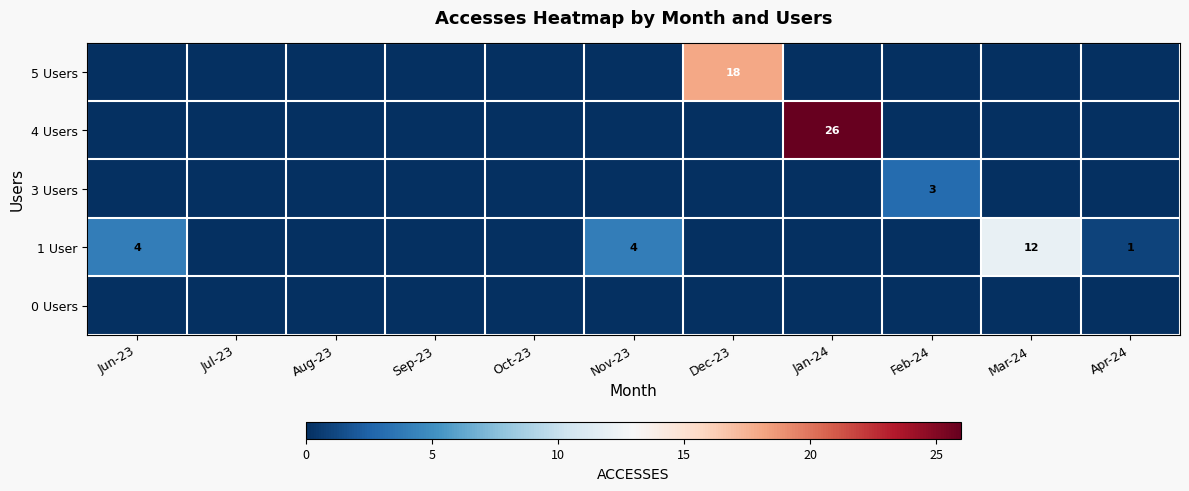

List the labels in order of 4 Users value, largest first.

Jan-24, Jun-23, Jul-23, Aug-23, Sep-23, Oct-23, Nov-23, Dec-23, Feb-24, Mar-24, Apr-24